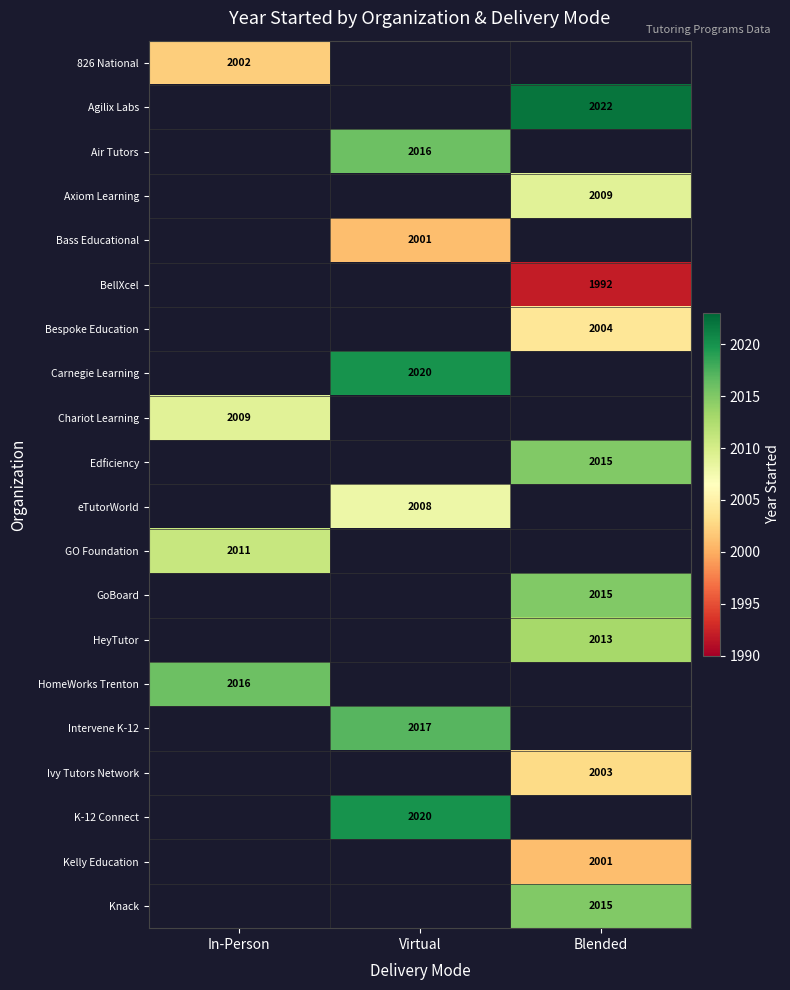

What is the maximum value for HomeWorks Trenton?

2016.0